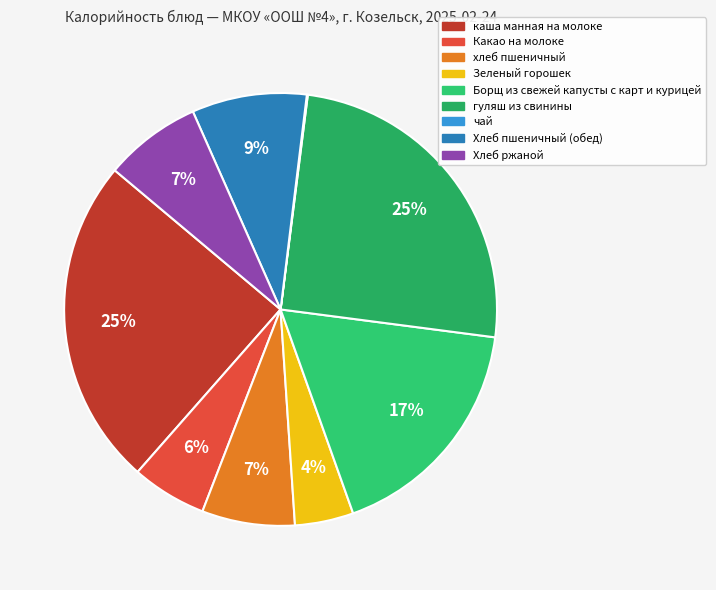

Which slice is the largest?

гуляш из свинины